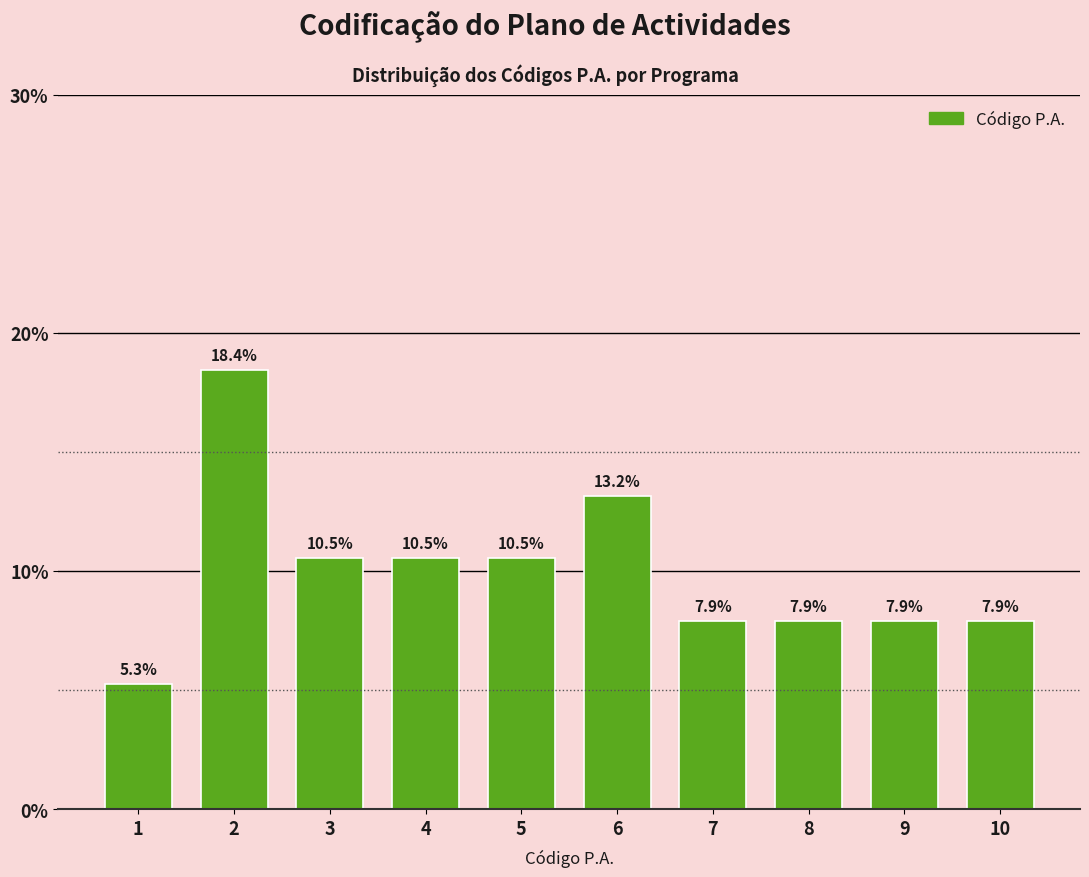

Reading left to right, extract all data points from this chart.

5.3	18.4	10.5	10.5	10.5	13.2	7.9	7.9	7.9	7.9